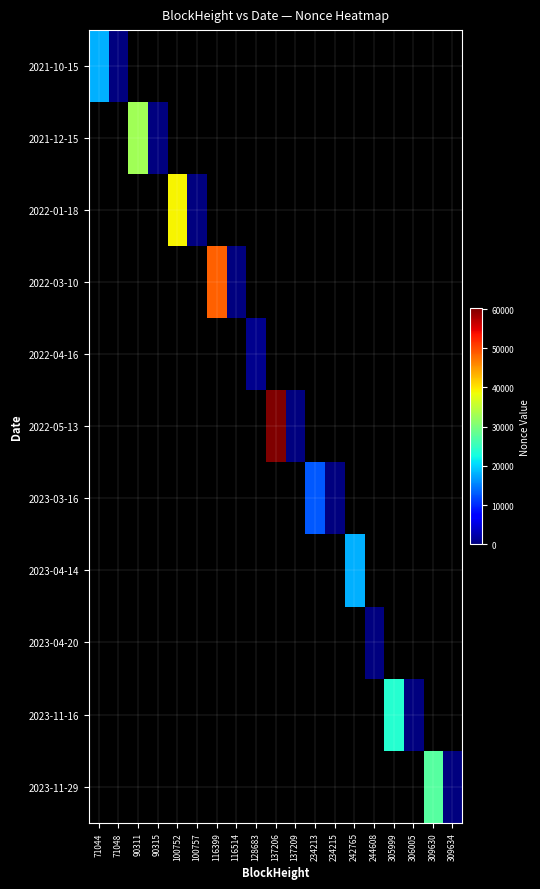

What is the highest value of the 2021-10-15 series?

18009.0